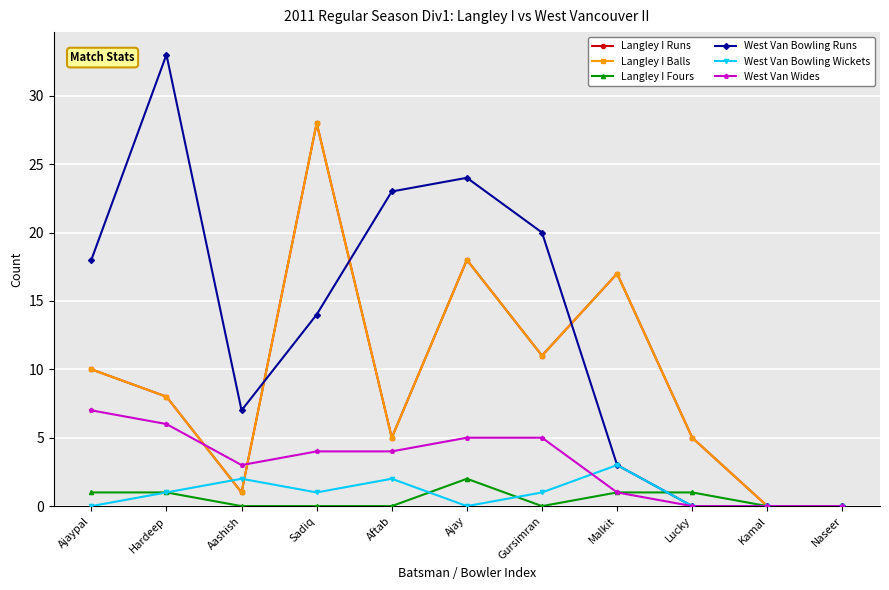

List the labels in order of West Van Bowling Wickets value, largest first.

Malkit, Aashish, Aftab, Hardeep, Sadiq, Gursimran, Ajaypal, Ajay, Lucky, Kamal, Naseer